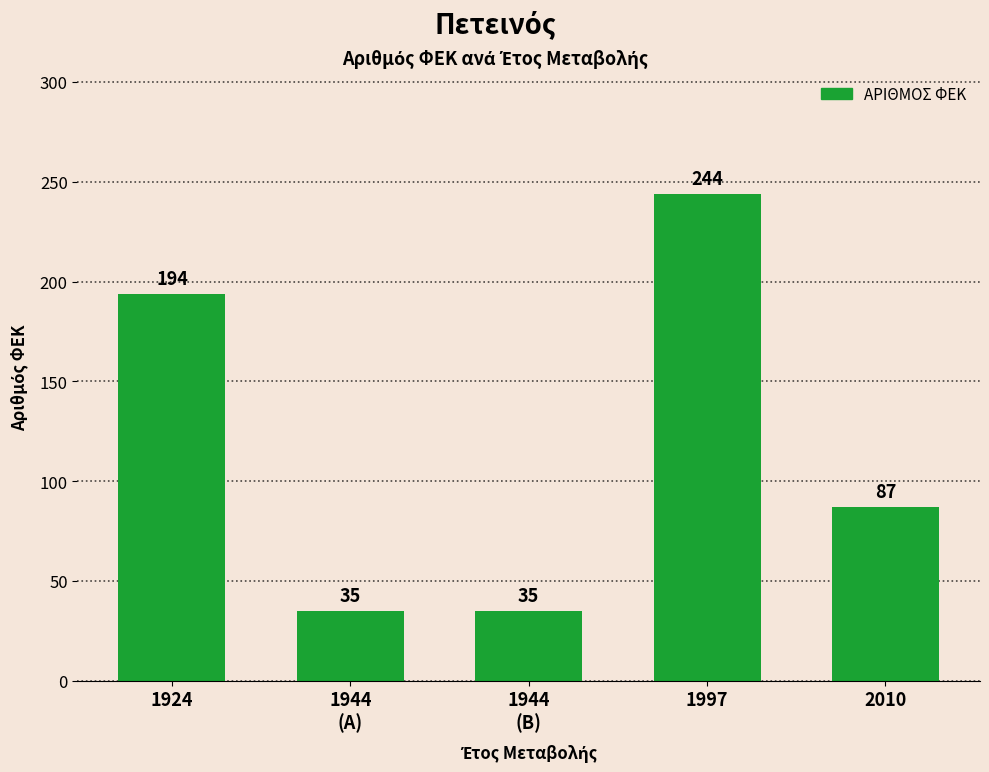

Count the values in the range 35 to 194.

4